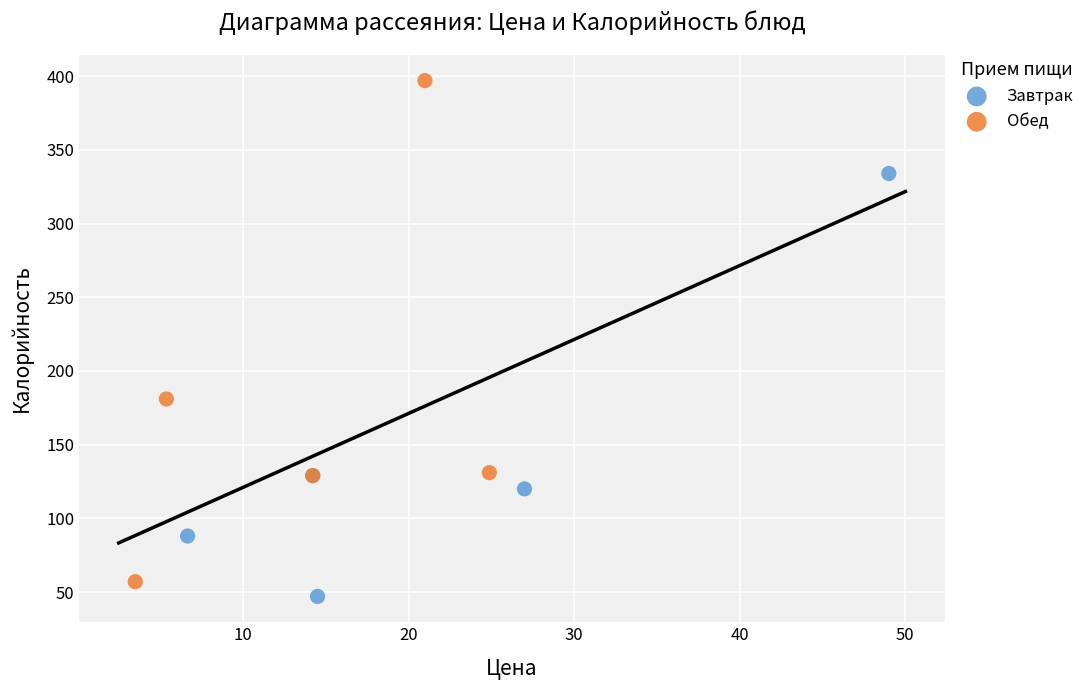

What are all the series names shown in the legend?

Завтрак, Обед